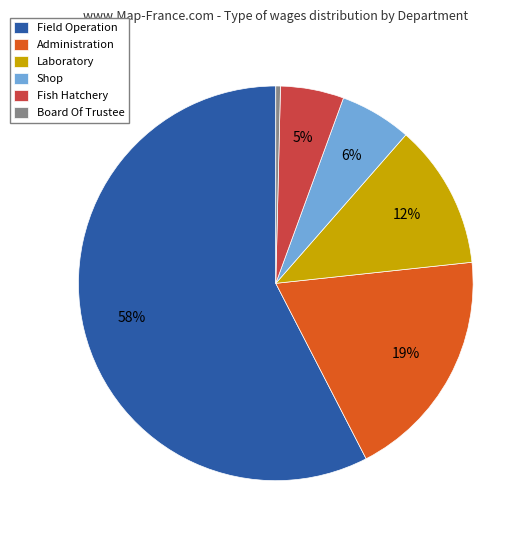

What is the smallest slice in the pie chart?

Board Of Trustee